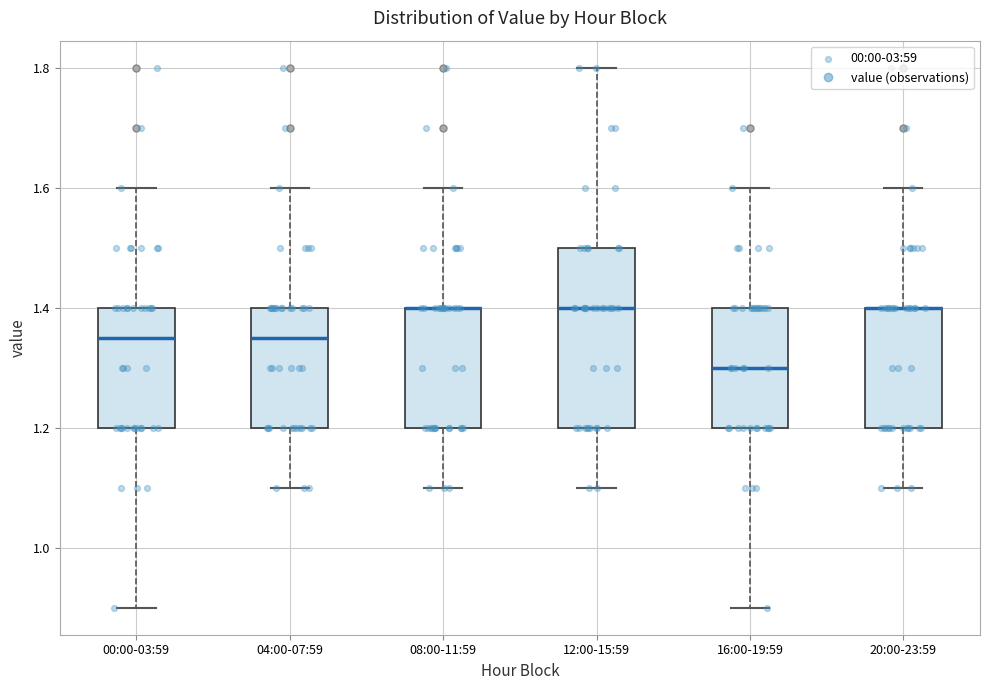

Reading left to right, transcribe this box plot: for each box, give where its median line is, the range the box spans, and where its two whiskers end, as read against the y-axis. The values are not printed on the chart, so give them approximately, as read against the axis.

00:00-03:59: median 1.36, box 1.20 to 1.40, whiskers 0.90 to 1.60
04:00-07:59: median 1.36, box 1.20 to 1.40, whiskers 1.10 to 1.60
08:00-11:59: median 1.40 (drawn on the box's upper edge), box 1.20 to 1.40, whiskers 1.10 to 1.60
12:00-15:59: median 1.40, box 1.20 to 1.50, whiskers 1.10 to 1.80
16:00-19:59: median 1.30, box 1.20 to 1.40, whiskers 0.90 to 1.60
20:00-23:59: median 1.40 (drawn on the box's upper edge), box 1.20 to 1.40, whiskers 1.10 to 1.60